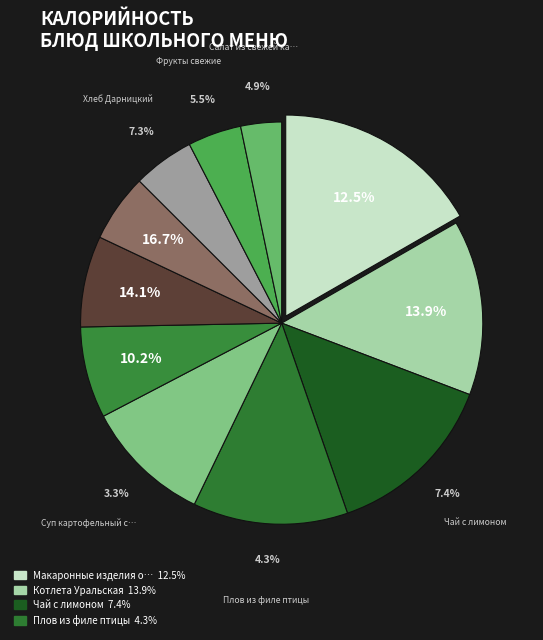

Does Хлеб пшеничный (завтрак) account for over 50% of the chart?

No